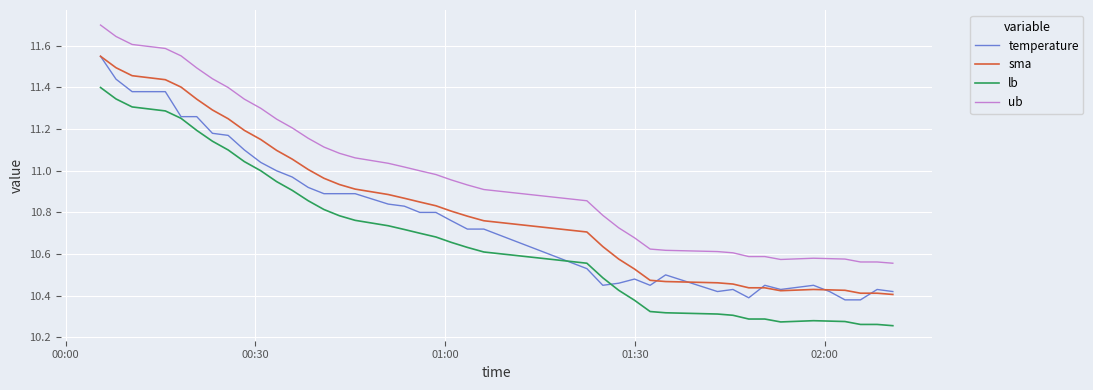

List the series in order of their overall mean, lowest first.

lb, temperature, sma, ub